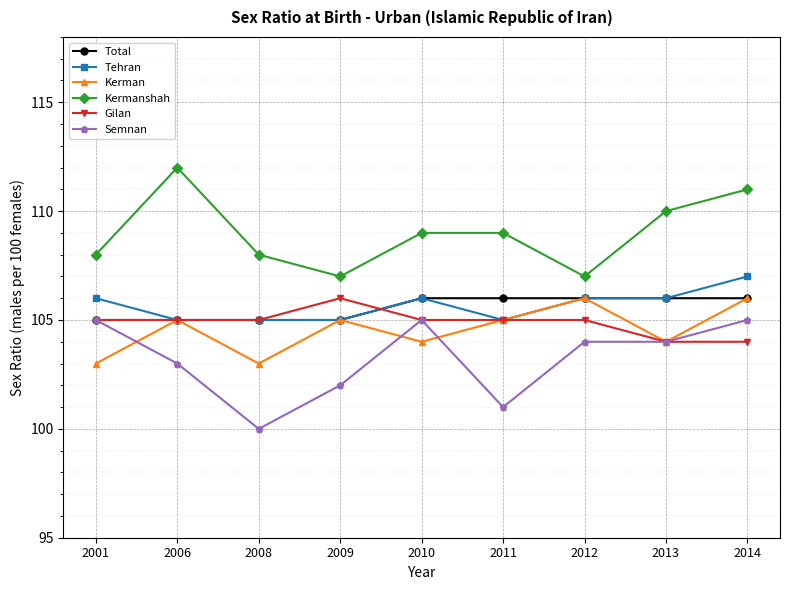

True or false: Total and Gilan intersect in this chart.

True